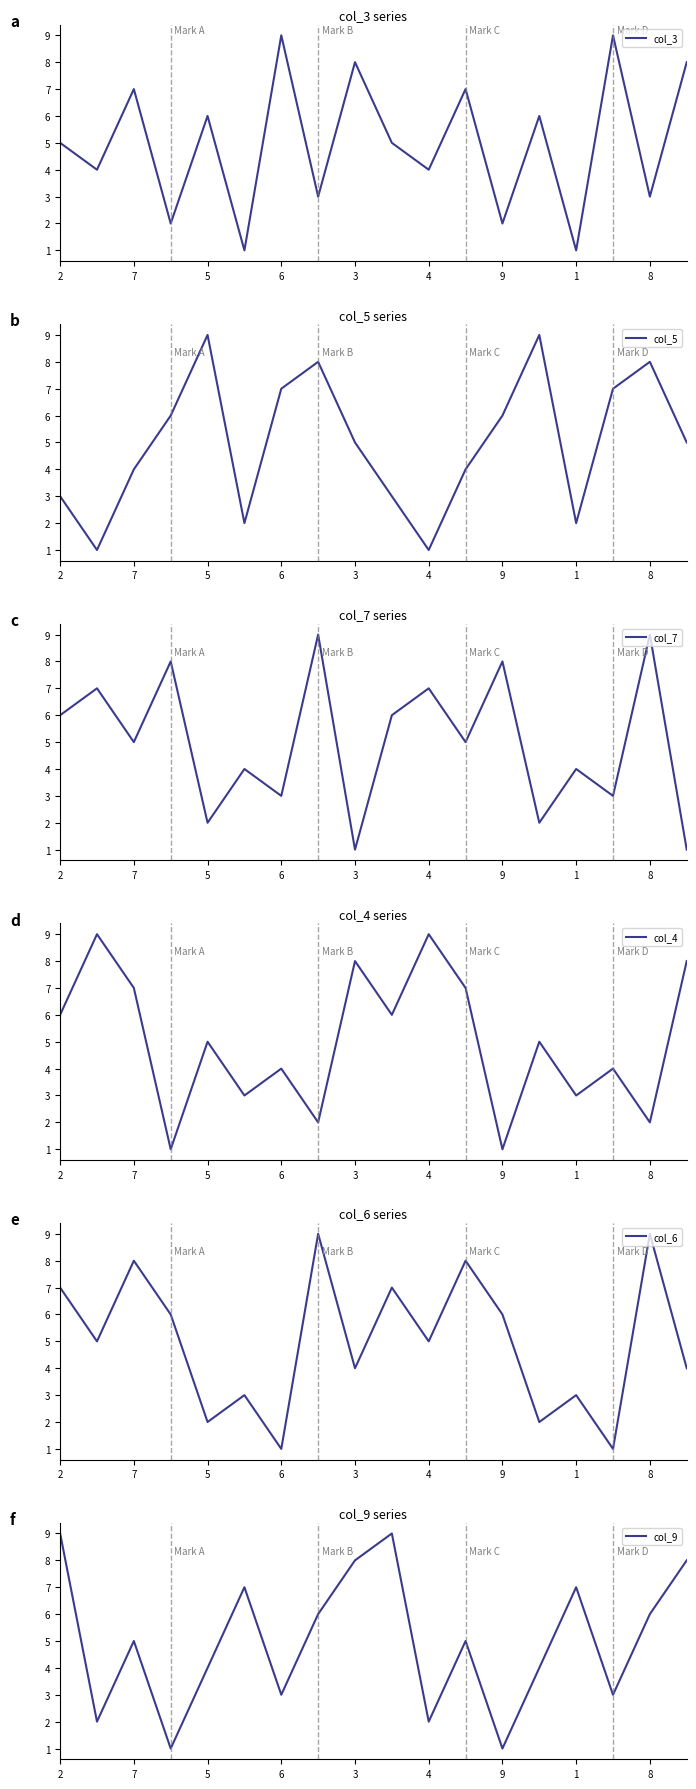

How many intersections are there between col_9 and col_3?

8